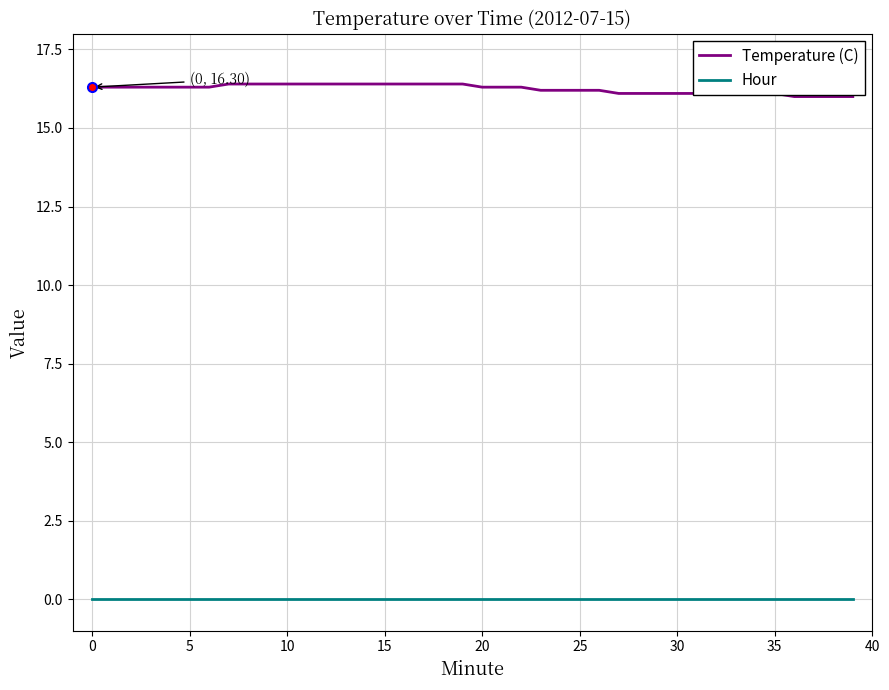

What is the greatest value displayed?

16.4